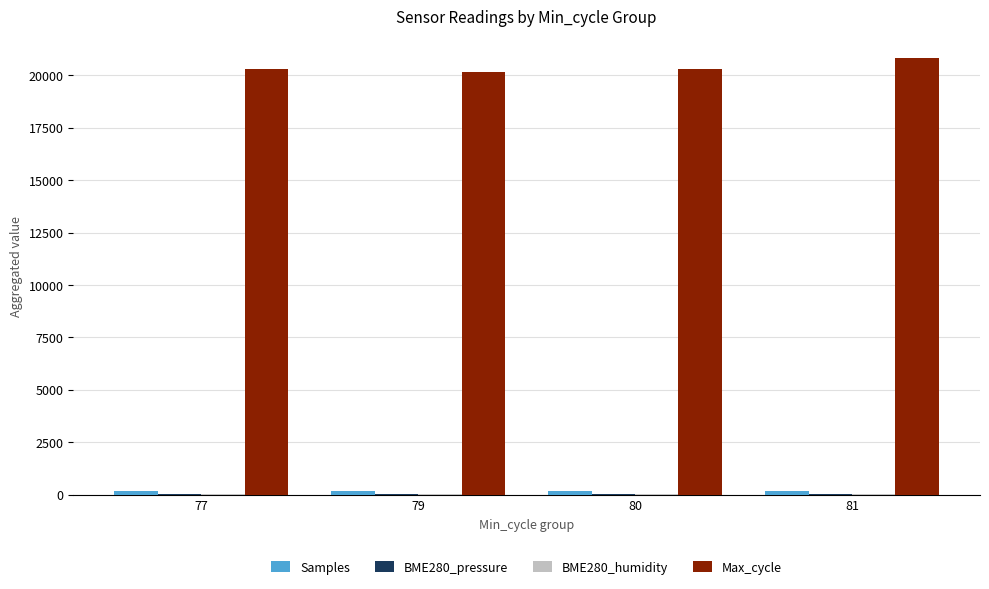

Which category has the highest value across all series?

81